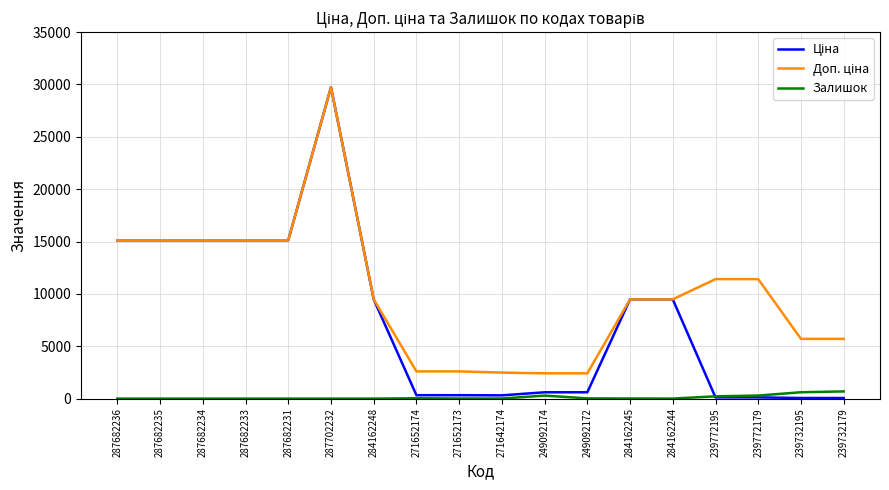

At which category is the sum across all series the highest?

287702232